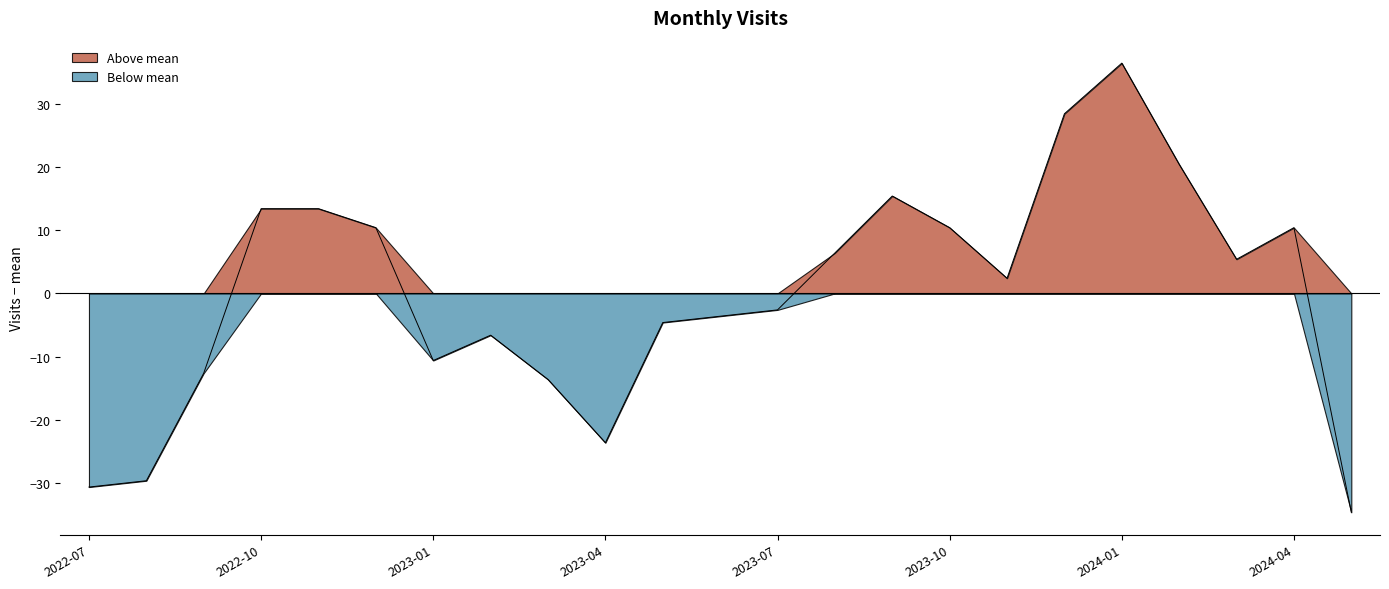

How many values are below zero?

11